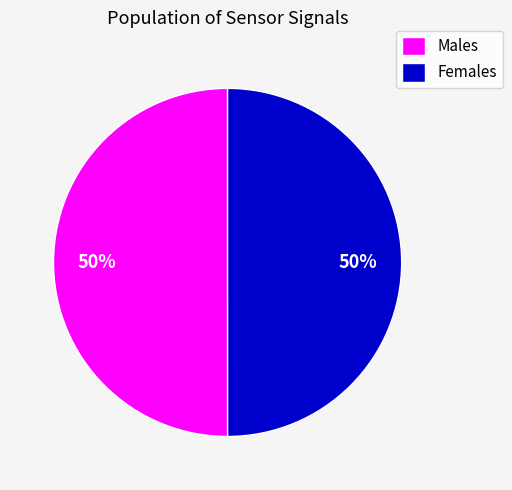

To the nearest percent, what is the average slice percentage?

50%